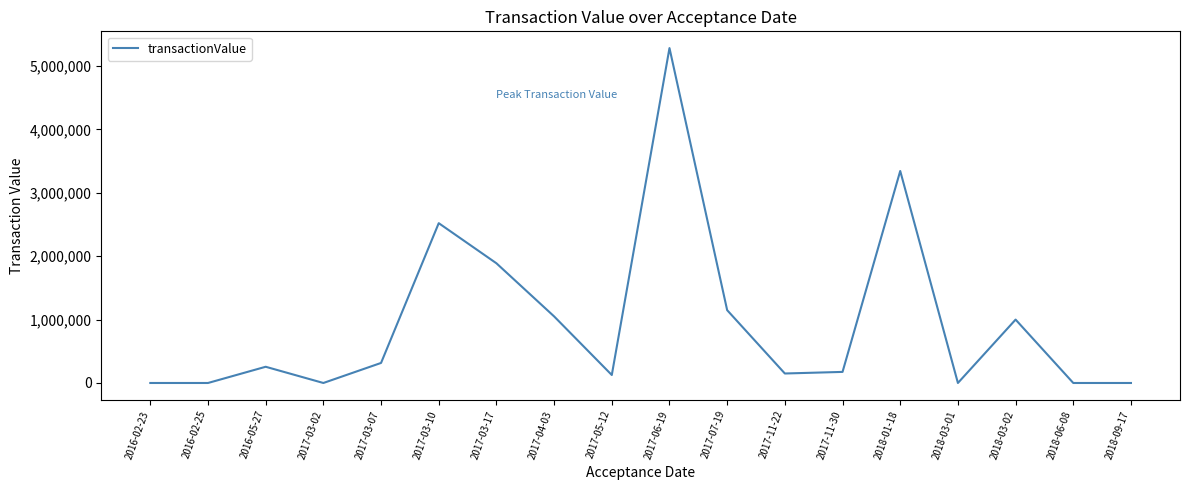

What position from the left is 2018-03-02?

16